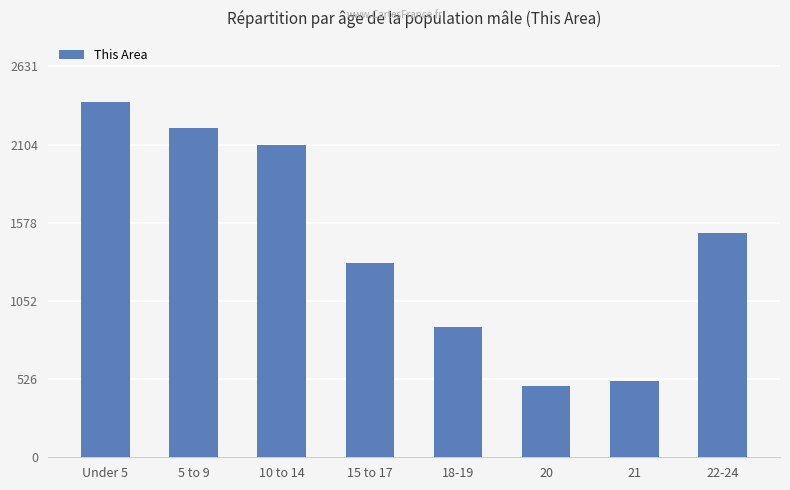

What is the ratio of the value at 21 to the value at 22-24?

0.3